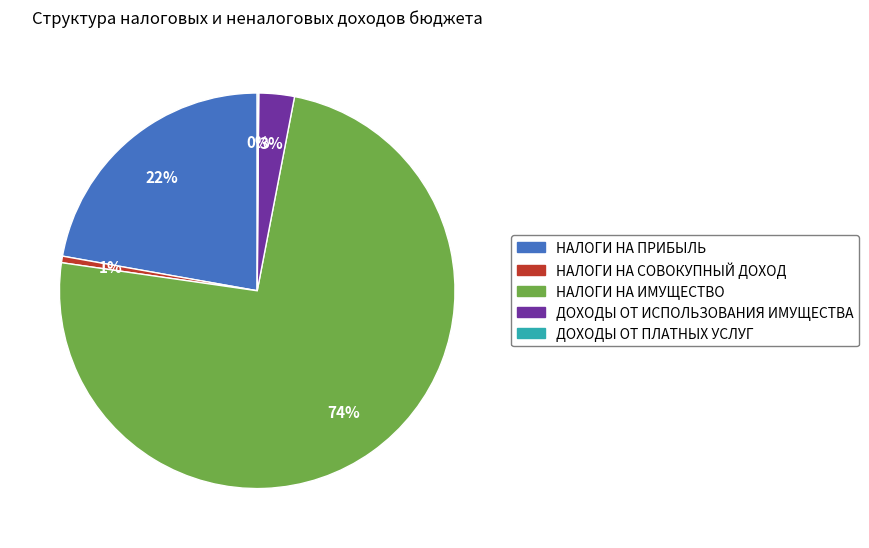

Is there any slice that represents more than half of the pie?

Yes